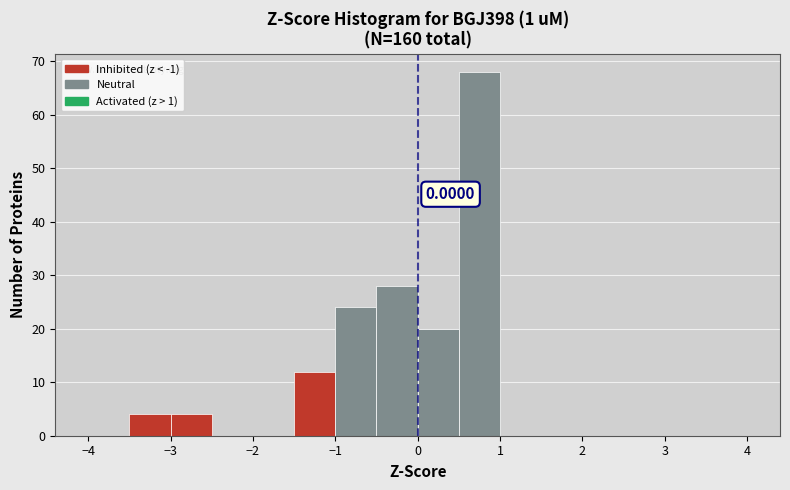

Over which range of the x-axis is the bar tallest?

0.5 to 1.0